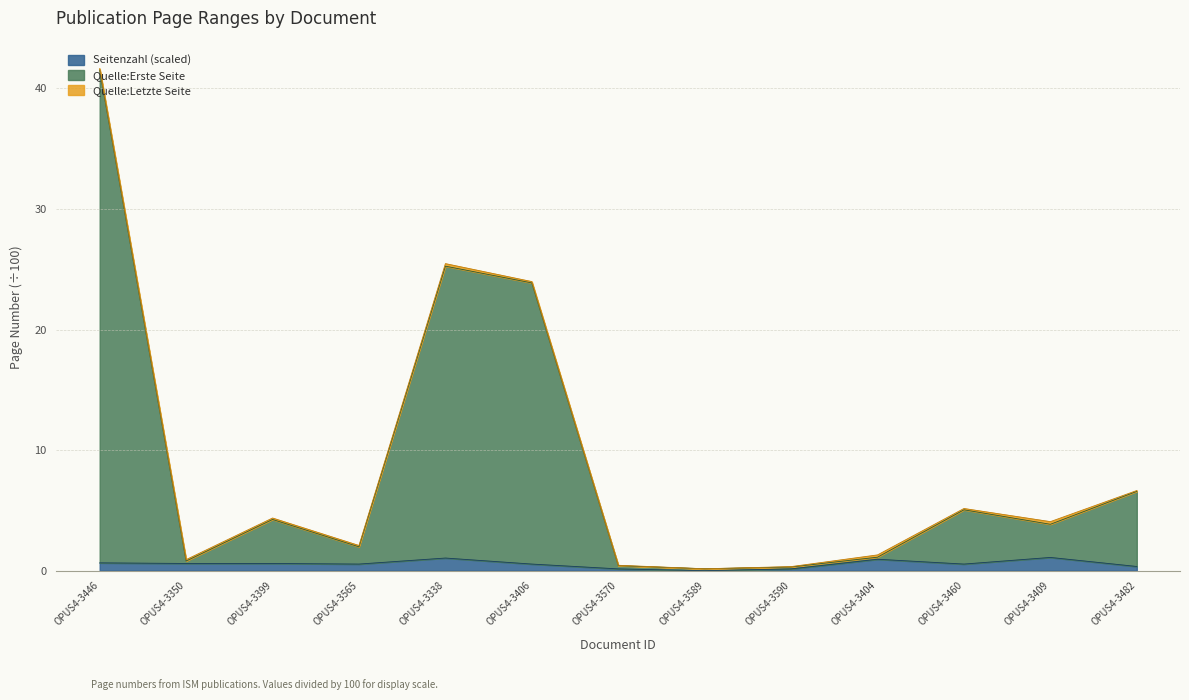

How many data points in Quelle:Erste Seite are less than 3?

6